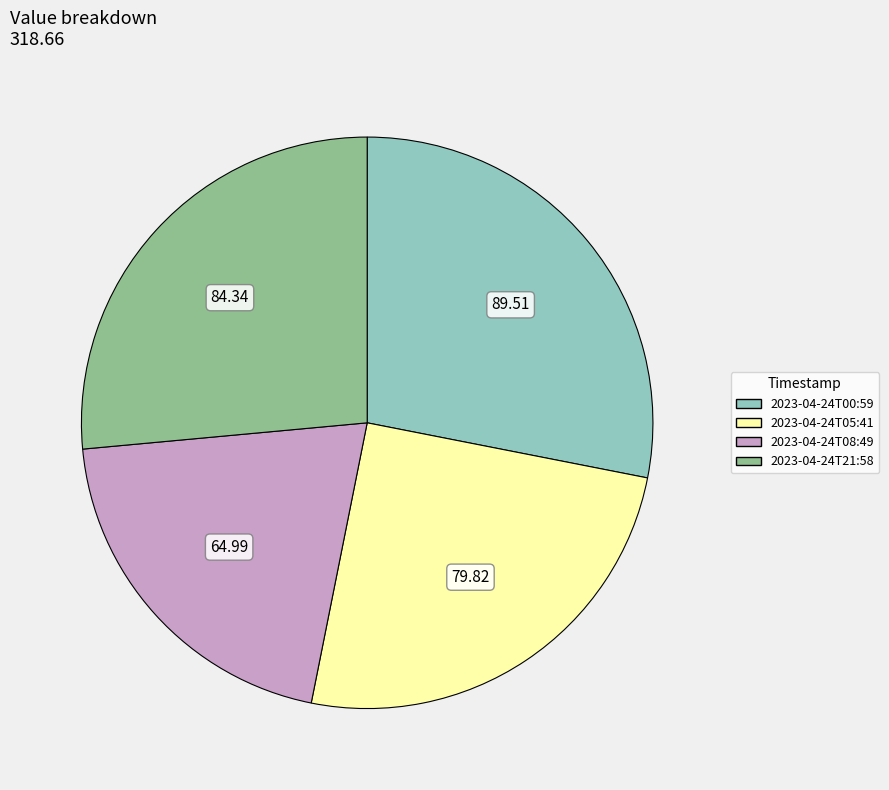

Combined, do 2023-04-24T21:58 and 2023-04-24T05:41 account for over 50%?

Yes